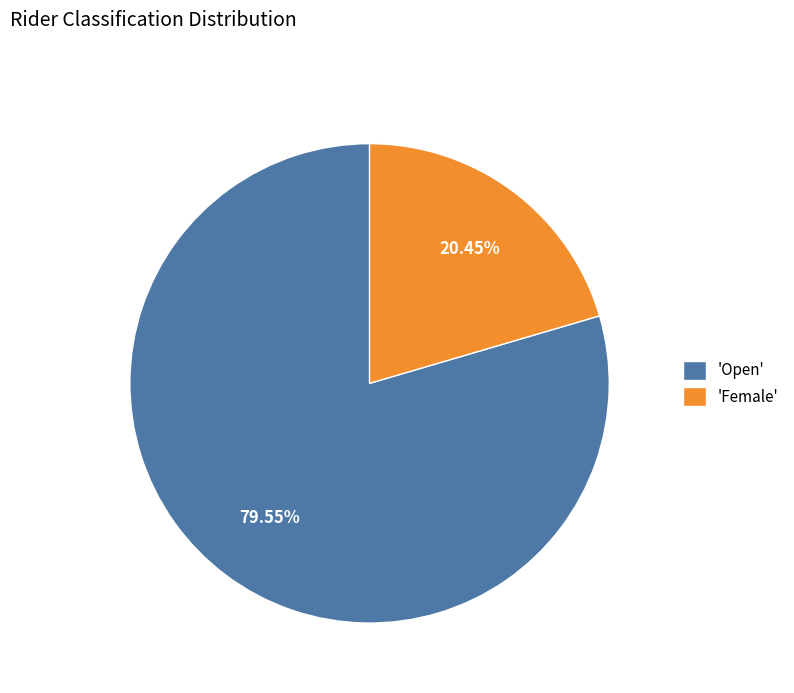

Rank the categories by value from lowest to highest.

'Female', 'Open'